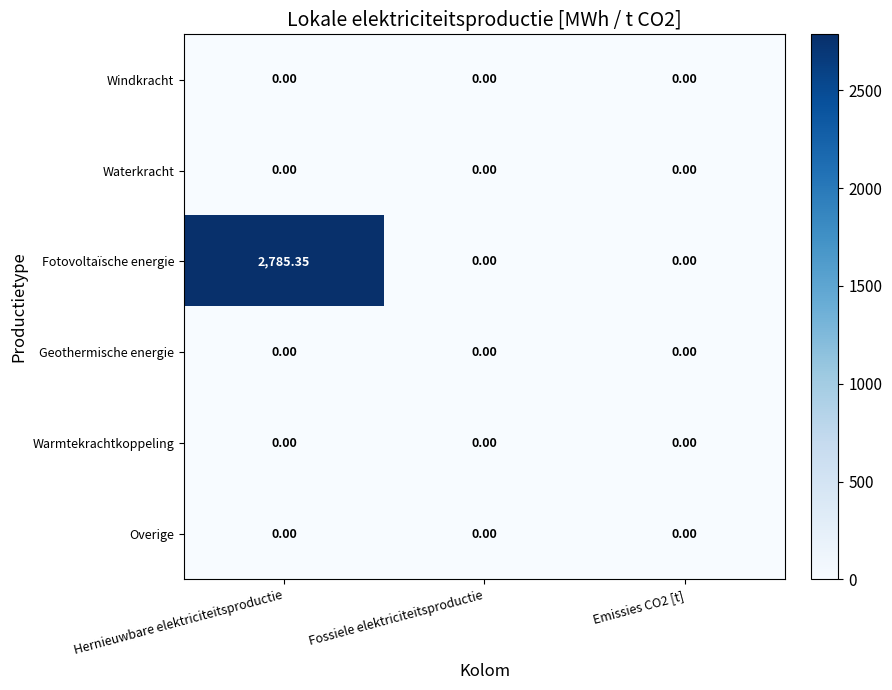

Between Hernieuwbare elektriciteitsproductie and Fossiele elektriciteitsproductie, which series saw the biggest shift?

Fotovoltaïsche energie